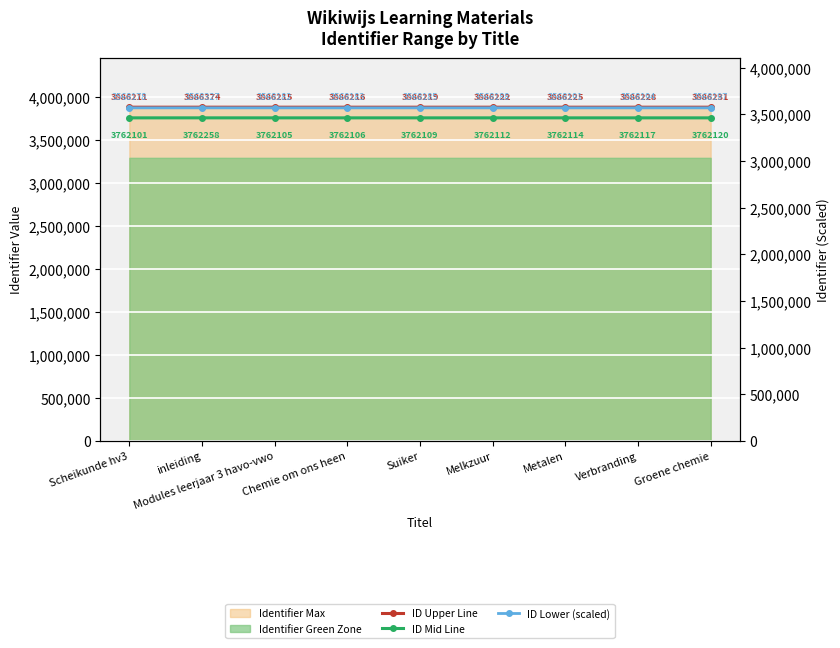

What is the difference between the maximum and minimum values in the ID Lower (scaled) series?

149.0